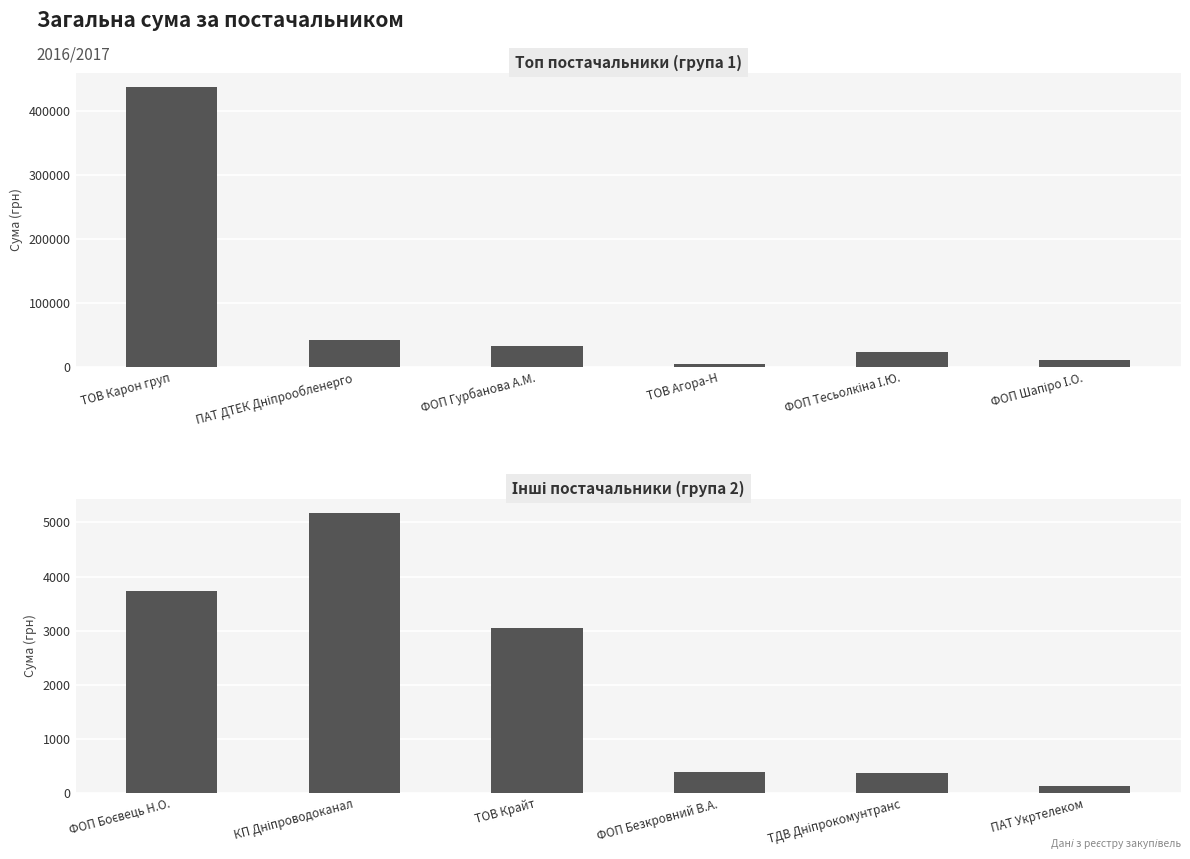

Is it true that the value at ТОВ Крайт is 1023.6?

False